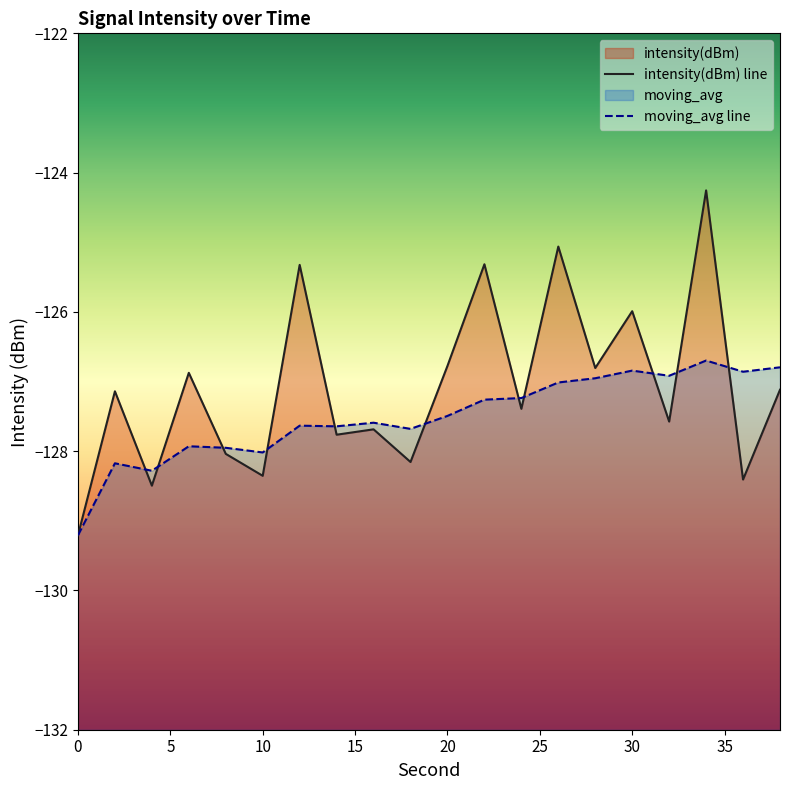

The value of intensity(dBm) line at 17 is -178.6. True or false?

False